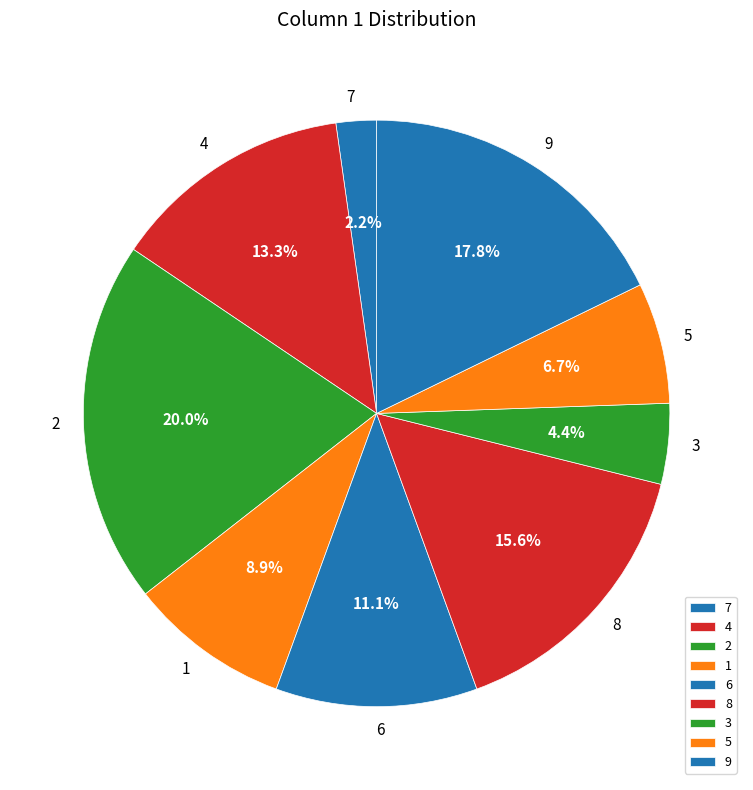

What is the smallest slice in the pie chart?

7